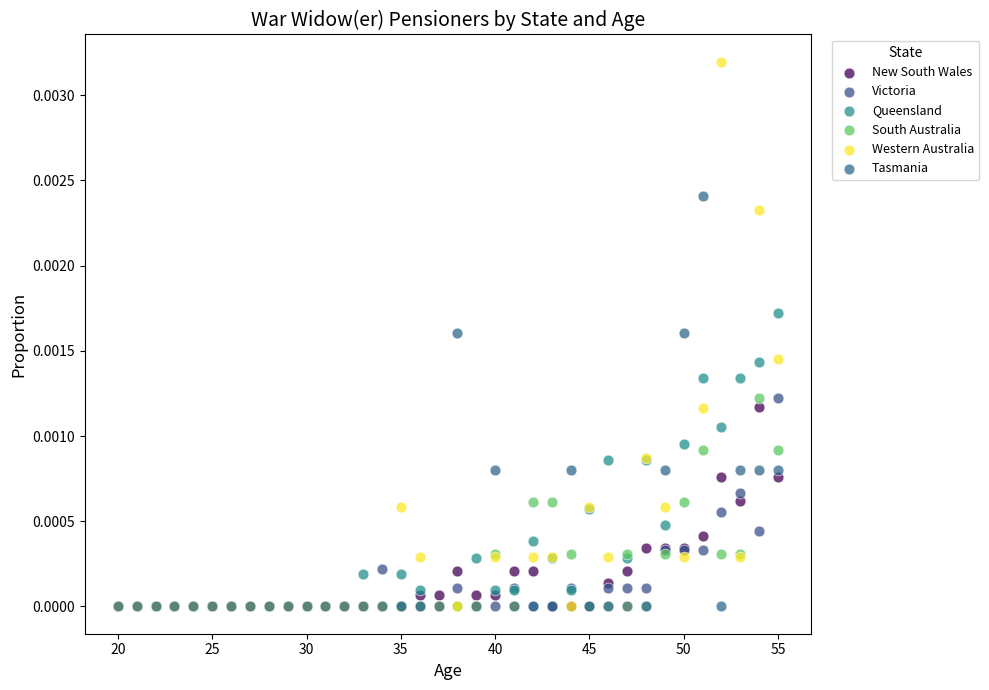

What are all the series names shown in the legend?

New South Wales, Victoria, Queensland, South Australia, Western Australia, Tasmania